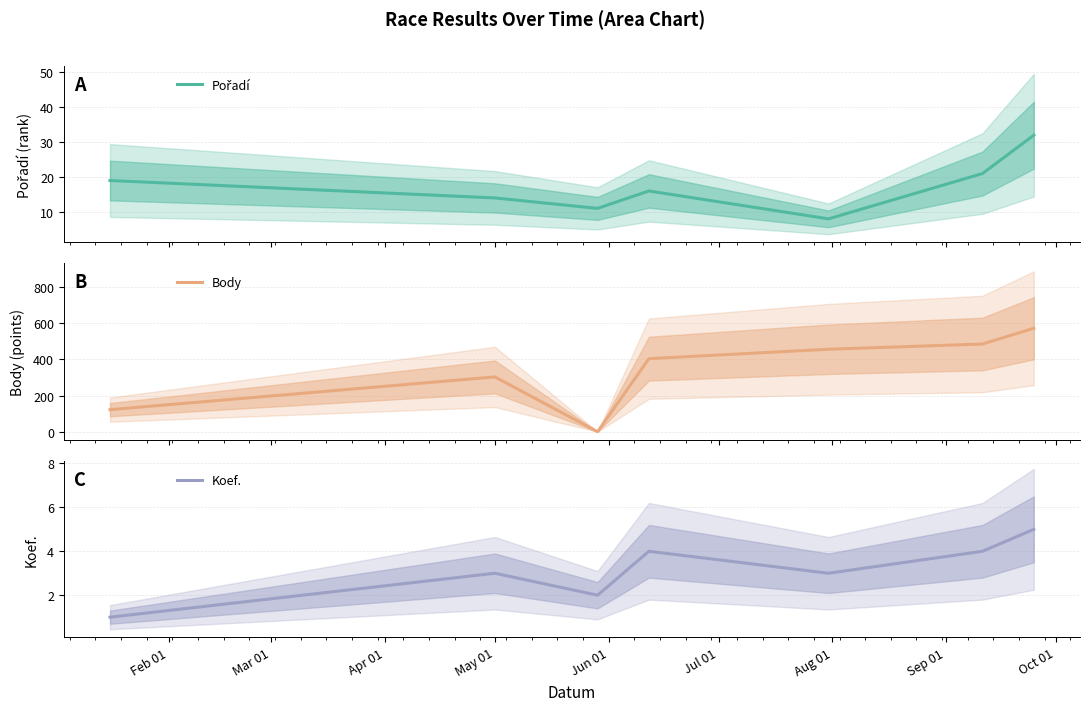

True or false: Pořadí has more than 1 points higher than both neighbors.

False